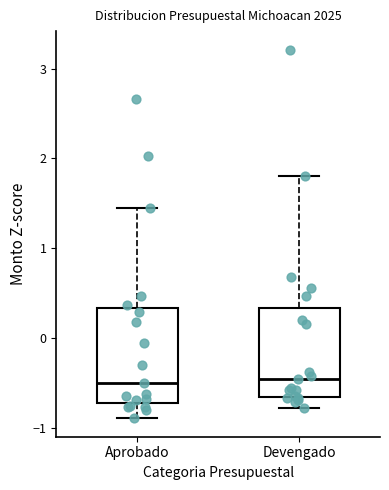

Where does the lower whisker of the box for Devengado end on the y-axis? The values are not printed on the chart, so give them approximately, as read against the axis.

-0.8